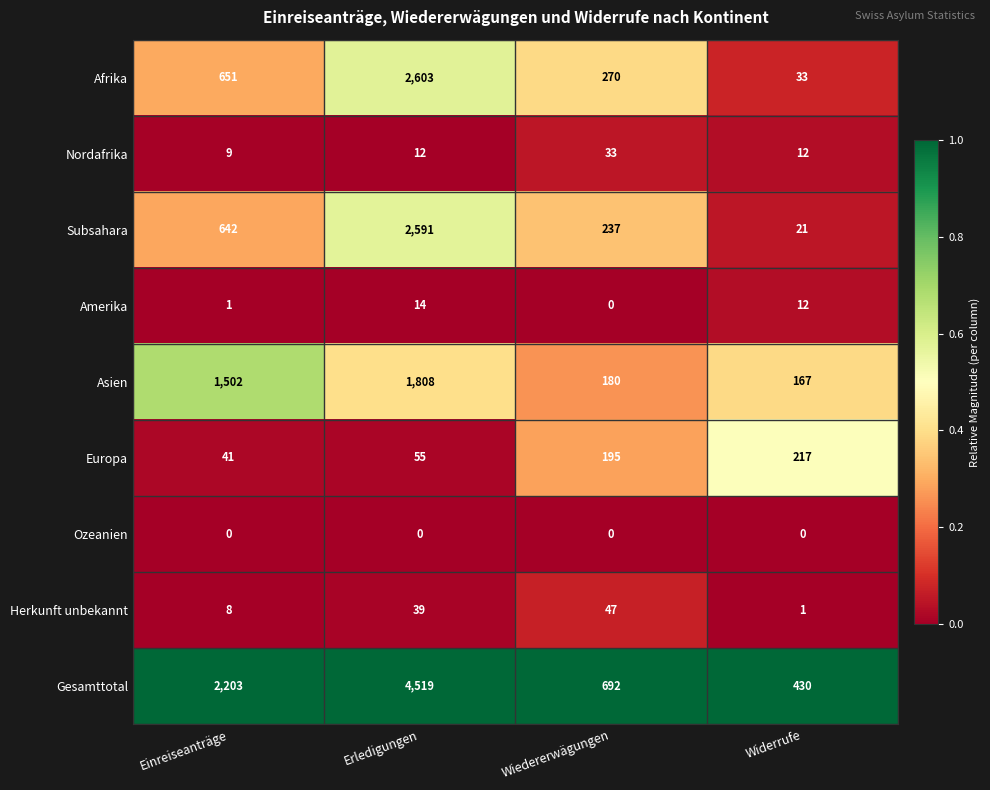

Where does the Amerika series first go above 12?

Erledigungen